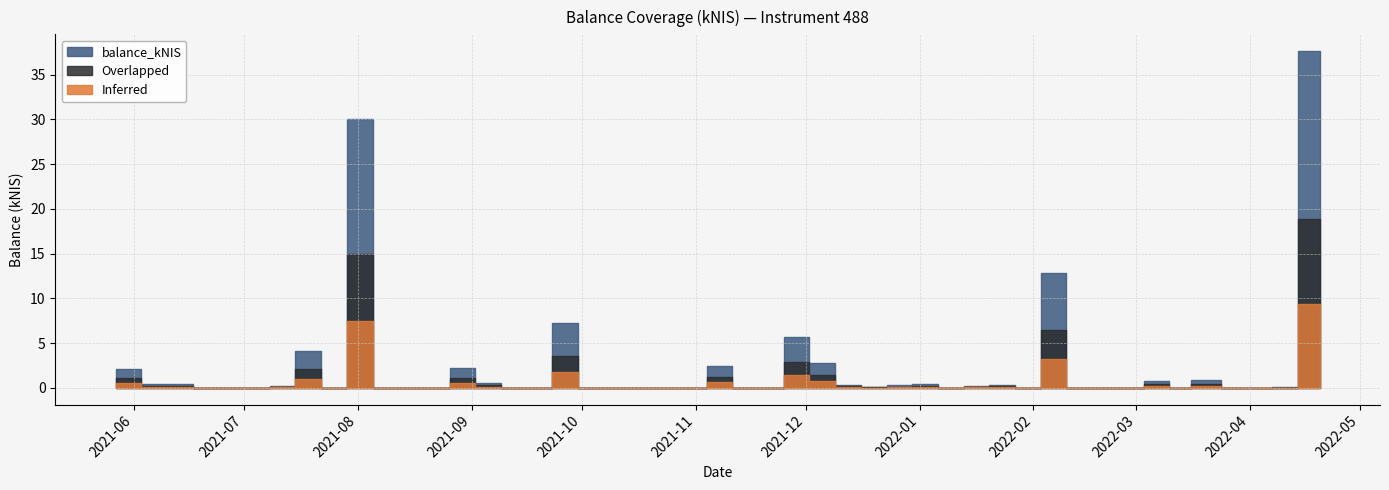

What is the maximum value shown in the chart?

37.6